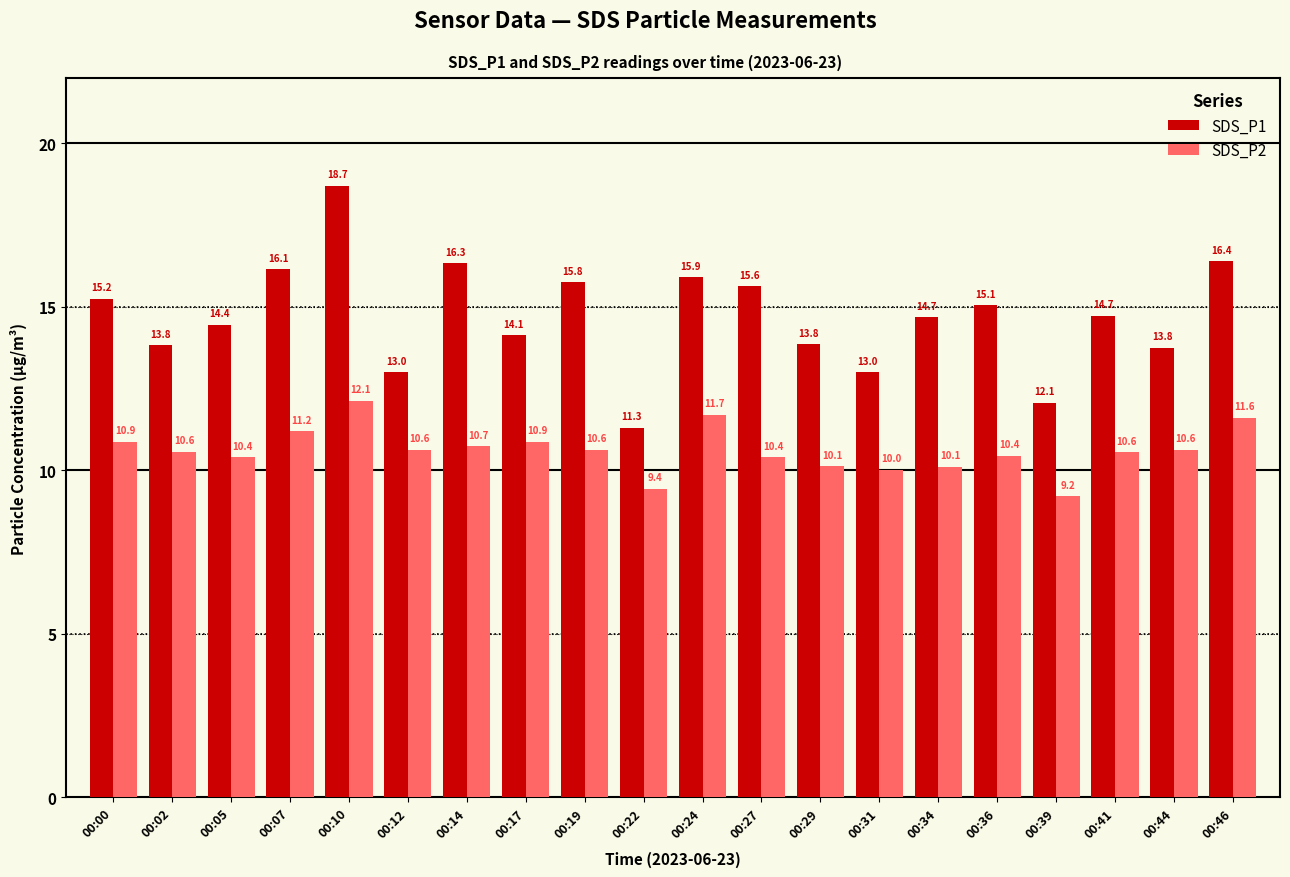

Rank the series by their average value, from highest to lowest.

SDS_P1, SDS_P2